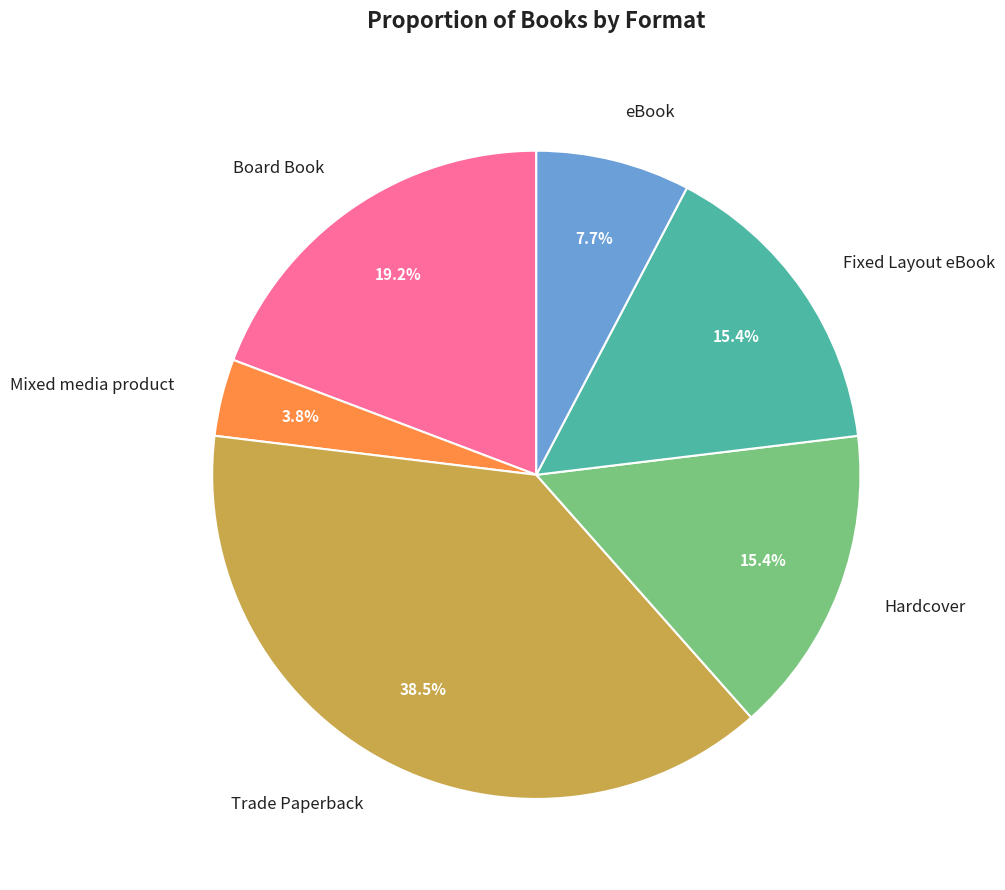

Is there a majority slice in this chart?

No